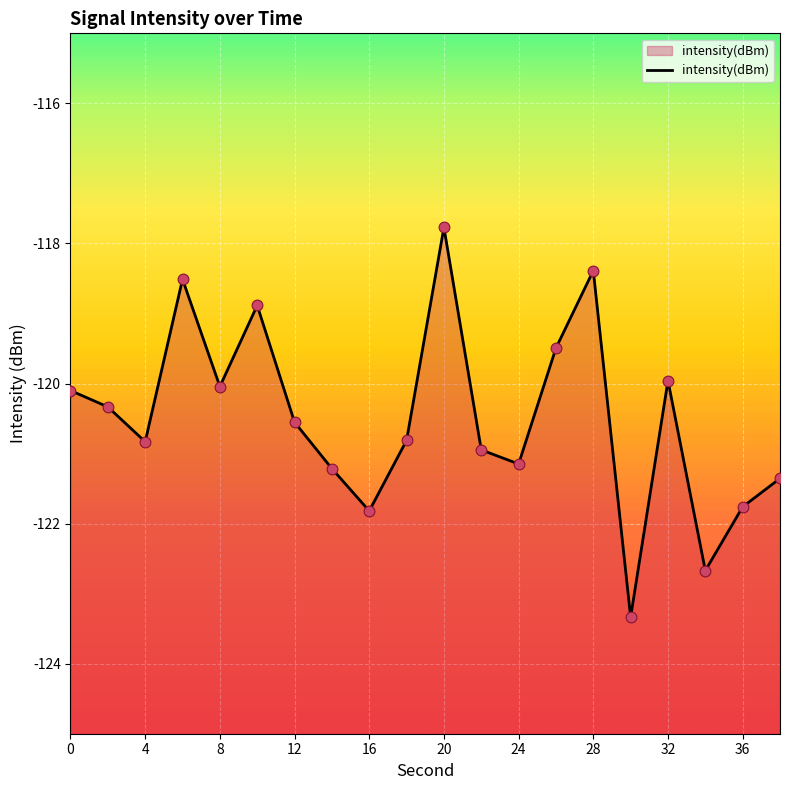

Which has a higher value, 28 or −4?

−4